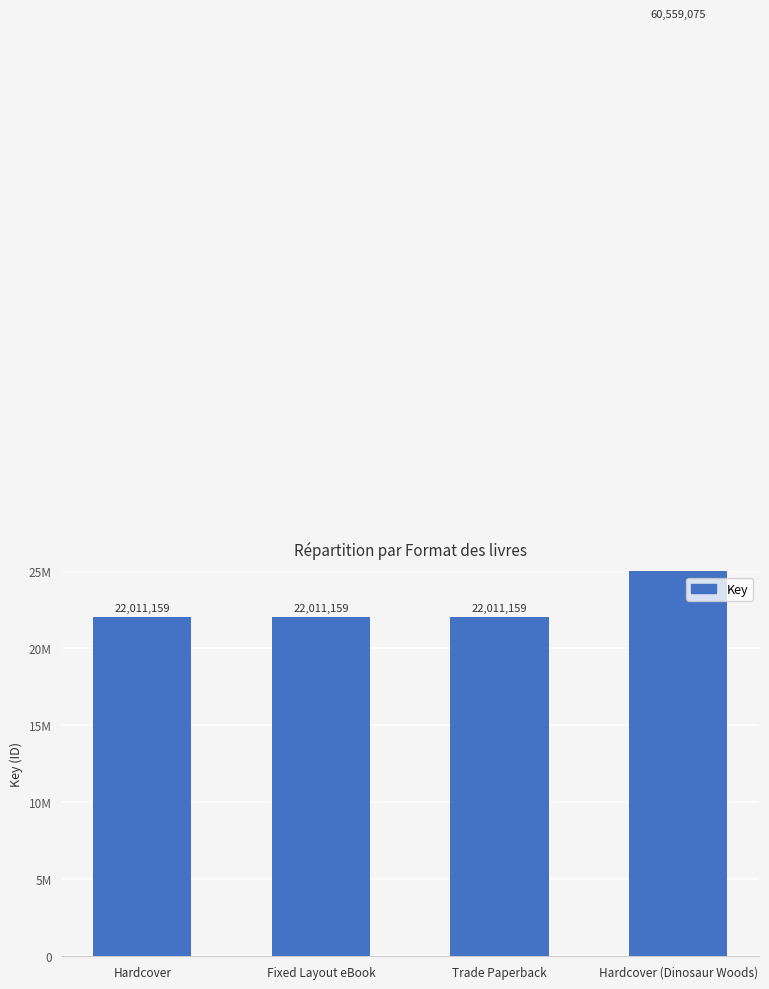

Count the number of data series in this chart.

1